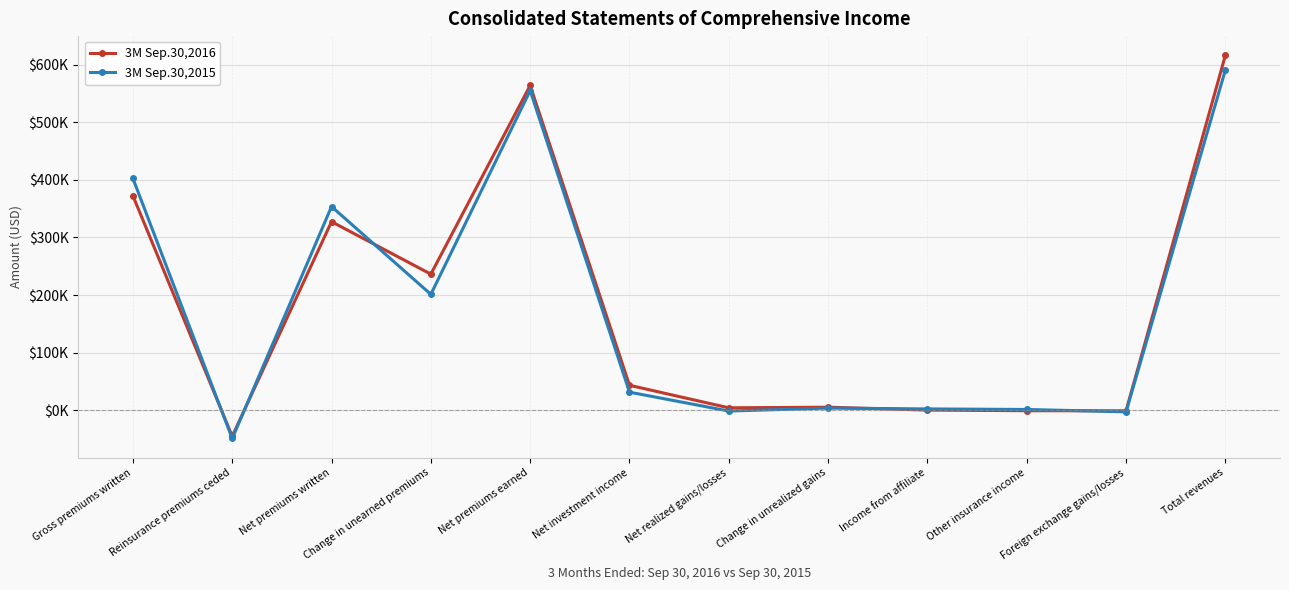

What is the difference between the 3M Sep.30,2015 values at Net investment income and Foreign exchange gains/losses?

34164